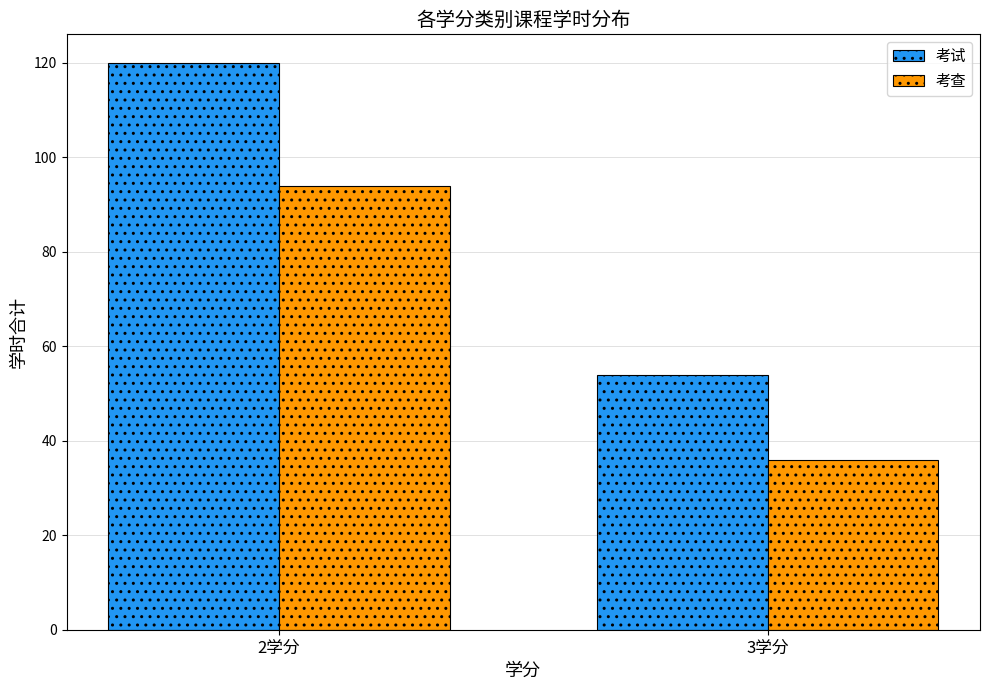

Read the 考试 value at 2学分, to the nearest 10.

120